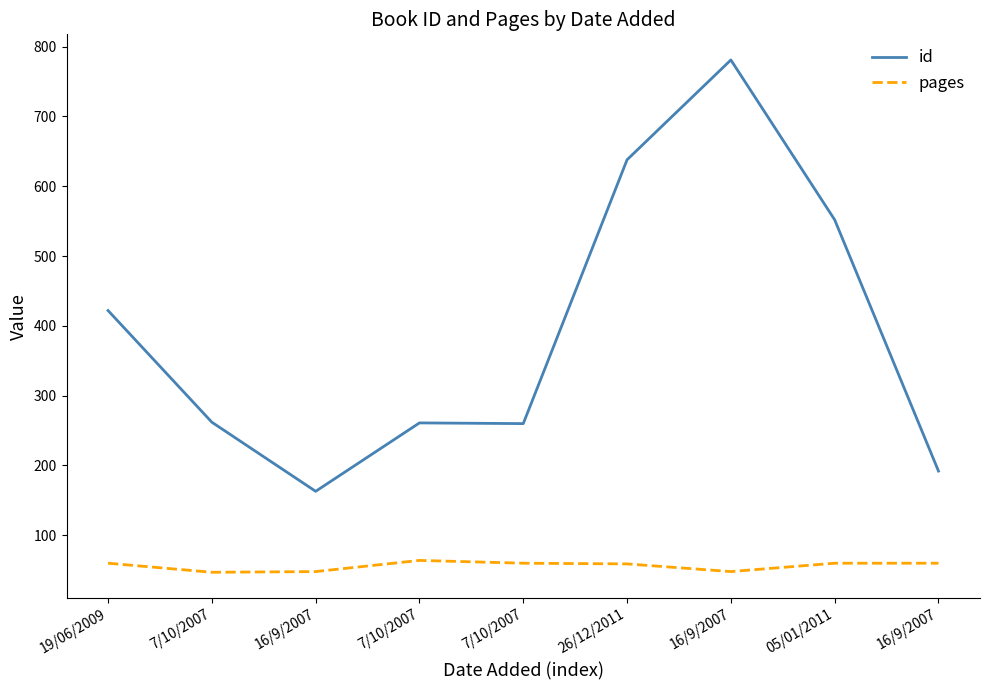

Does the chart have visible grid lines?

No